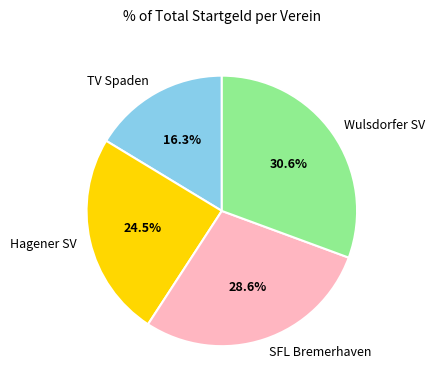

What portion of the pie excludes Wulsdorfer SV?

69.4%